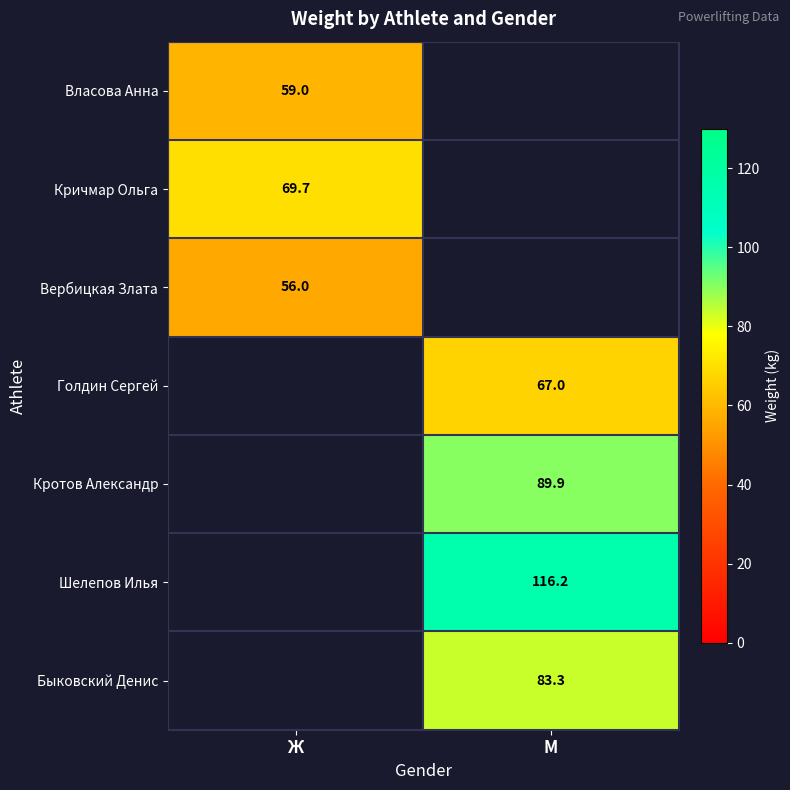

The Кротов Александр series shows 151.9 at М. True or false?

False